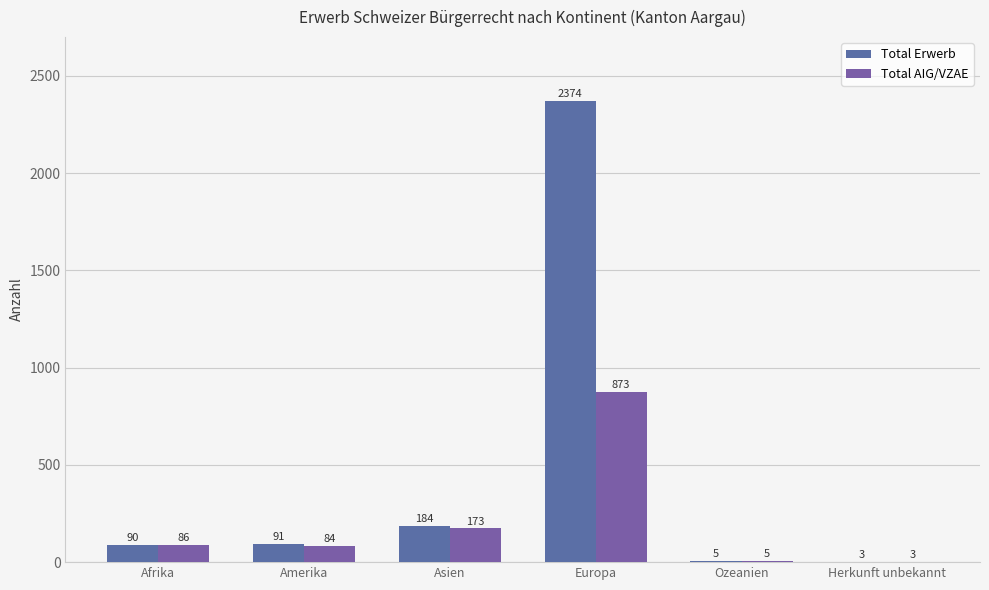

At which label is Total Erwerb closest to 1188?

Asien